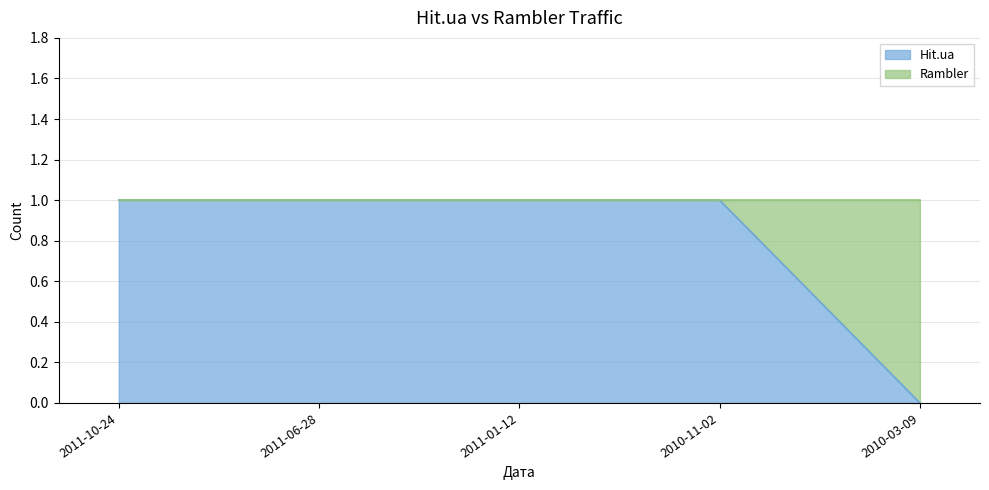

Is it true that the value at 2011-06-28 is 1?

True